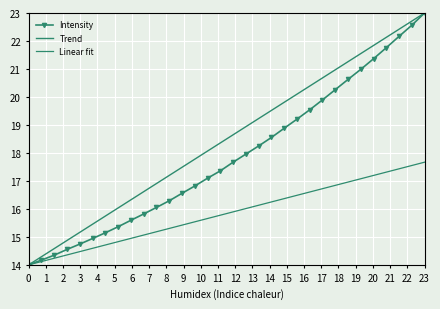

True or false: the data has more than 1 interior local peaks.

False